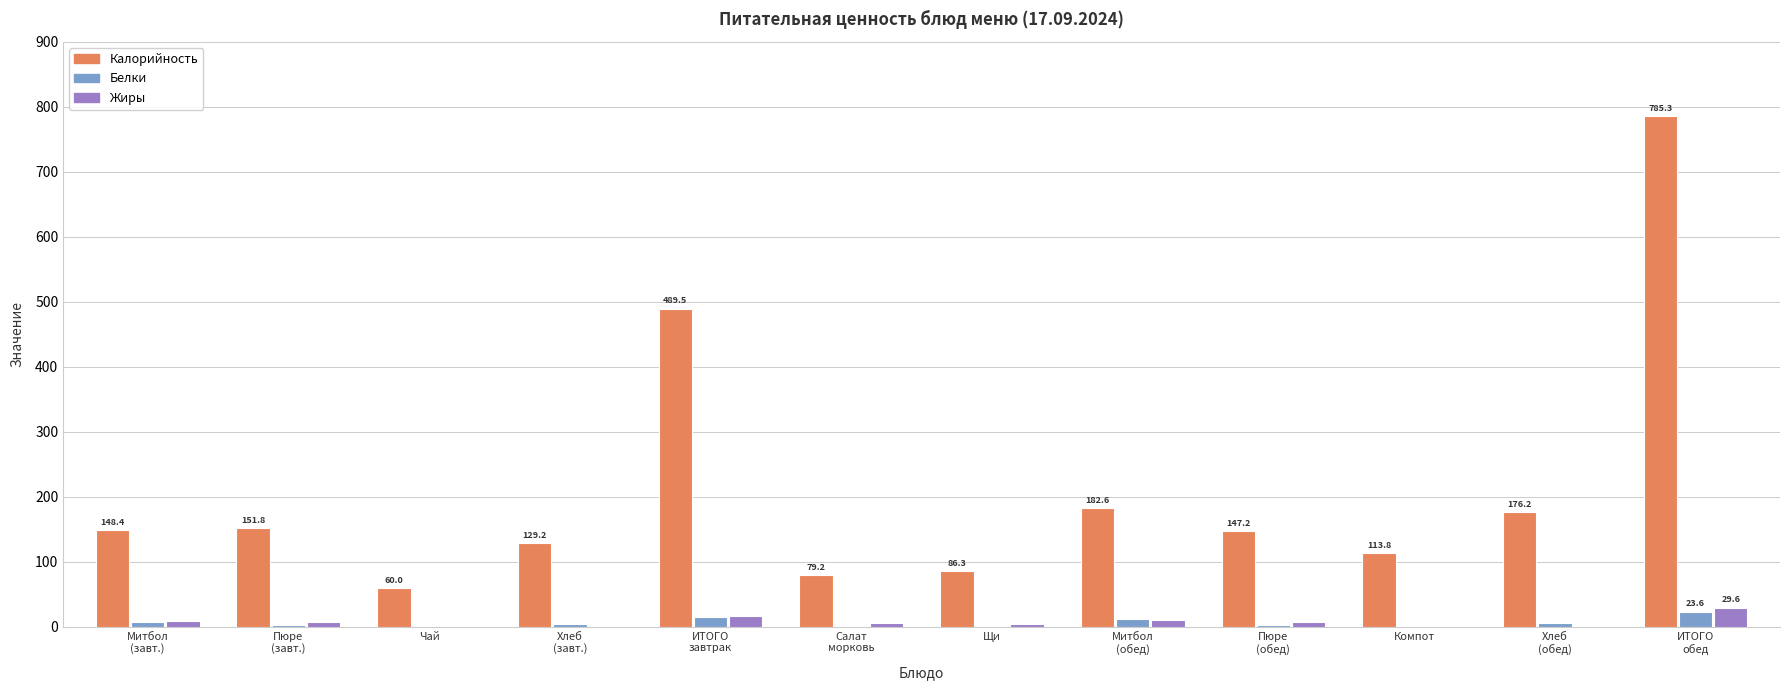

What is the average value of the Белки series?

6.5